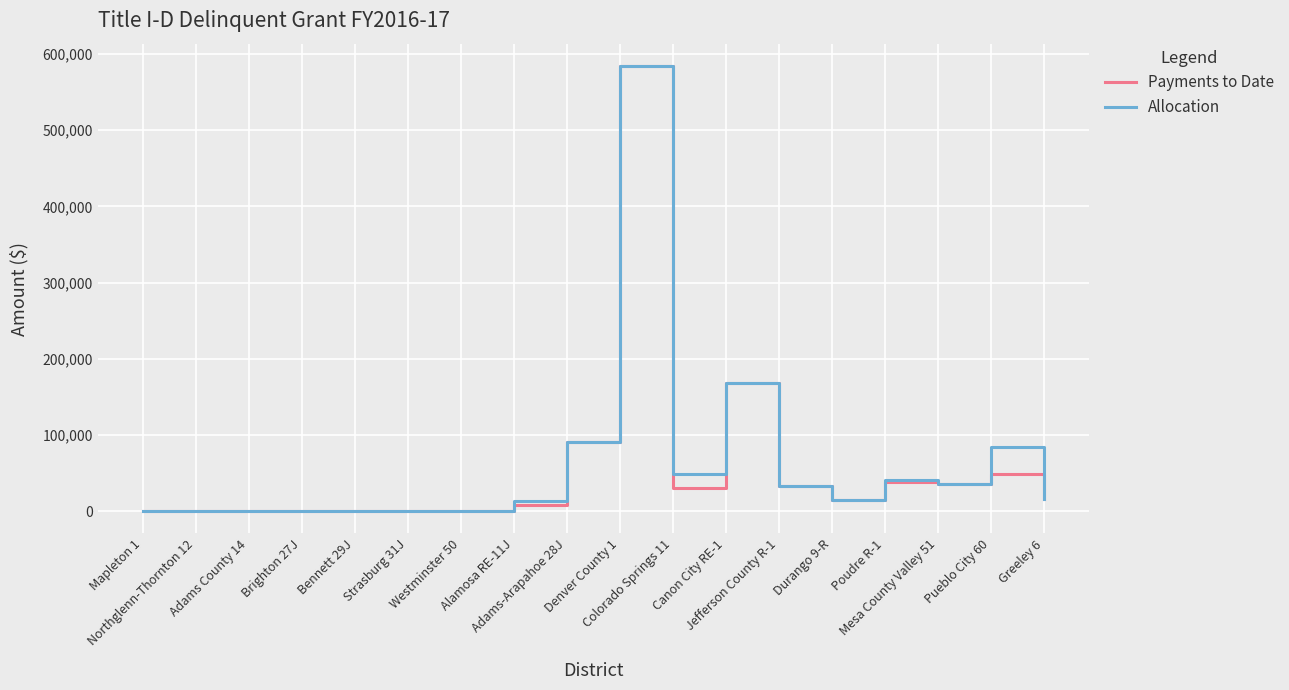

What is the highest value of the Payments to Date series?

584391